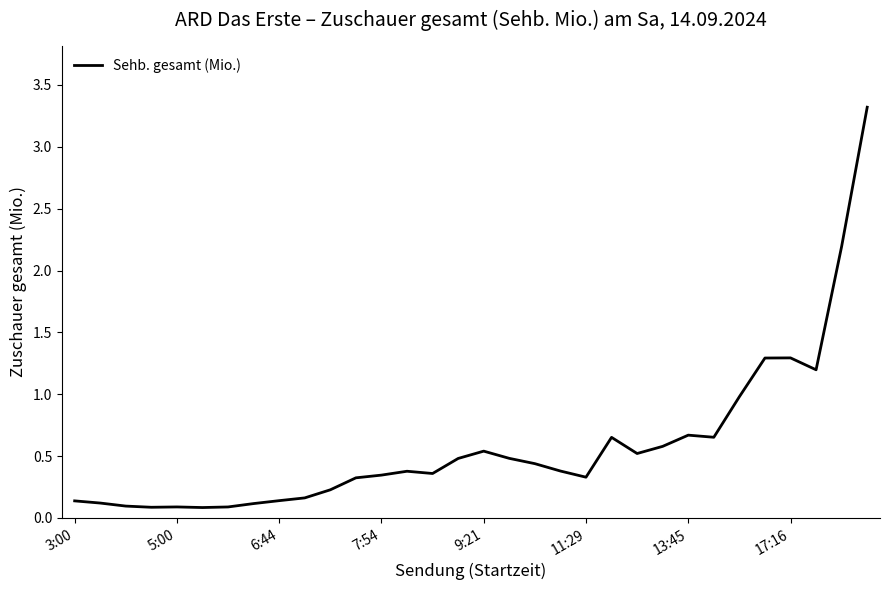

What is the greatest value displayed?

3.3